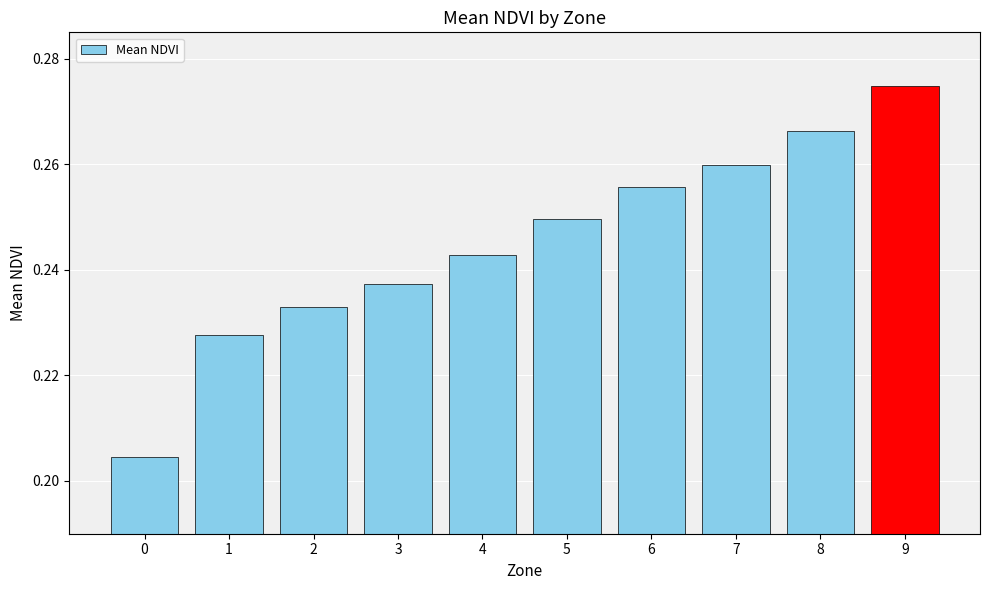

Is it true that the value at 8 is 0.4?

False